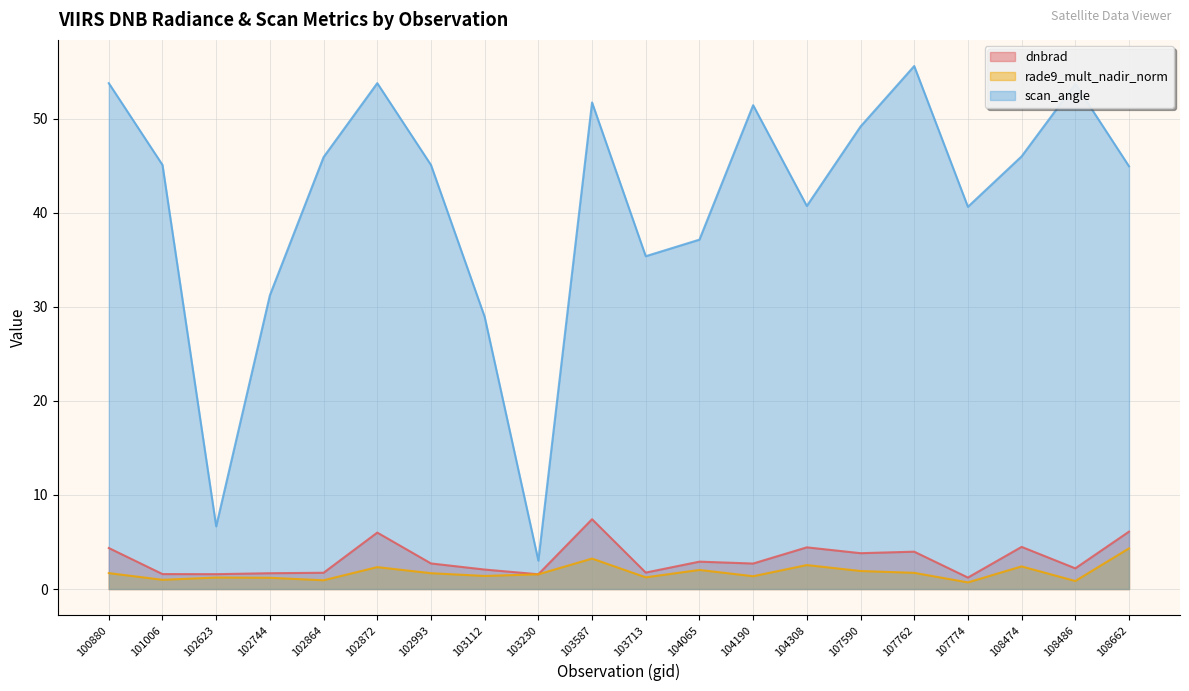

True or false: dnbrad and scan_angle intersect in this chart.

False